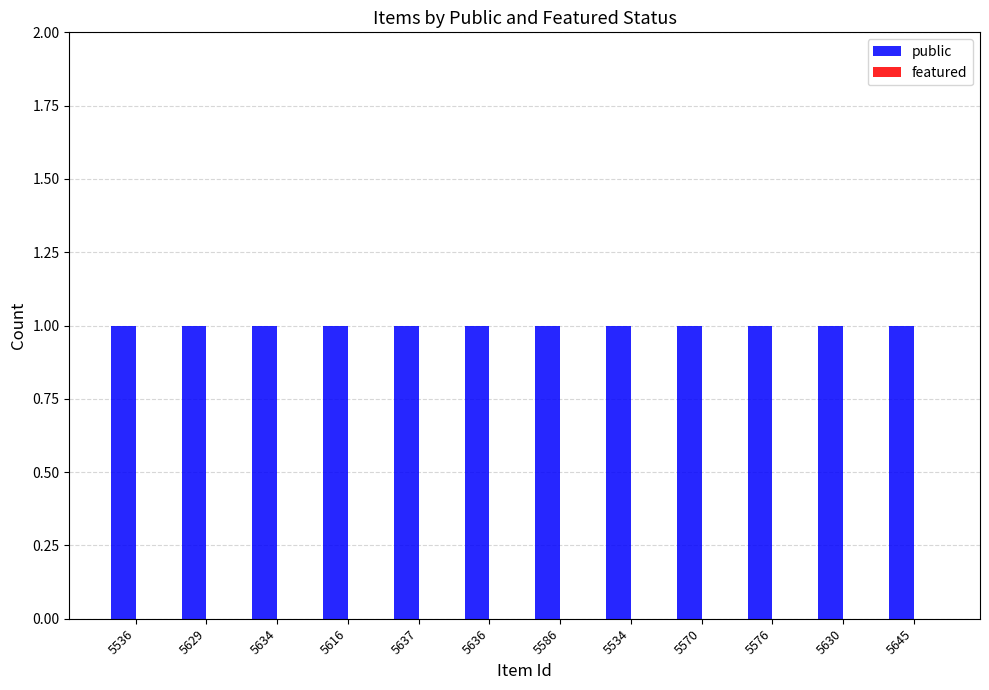

True or false: public has a value of 1 at 5536.

False